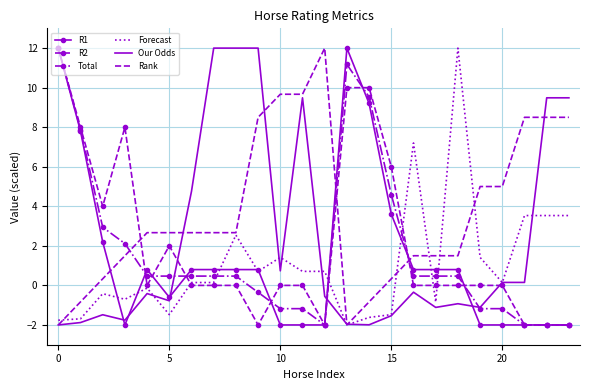

Which series has the largest total across all categories?

Rank